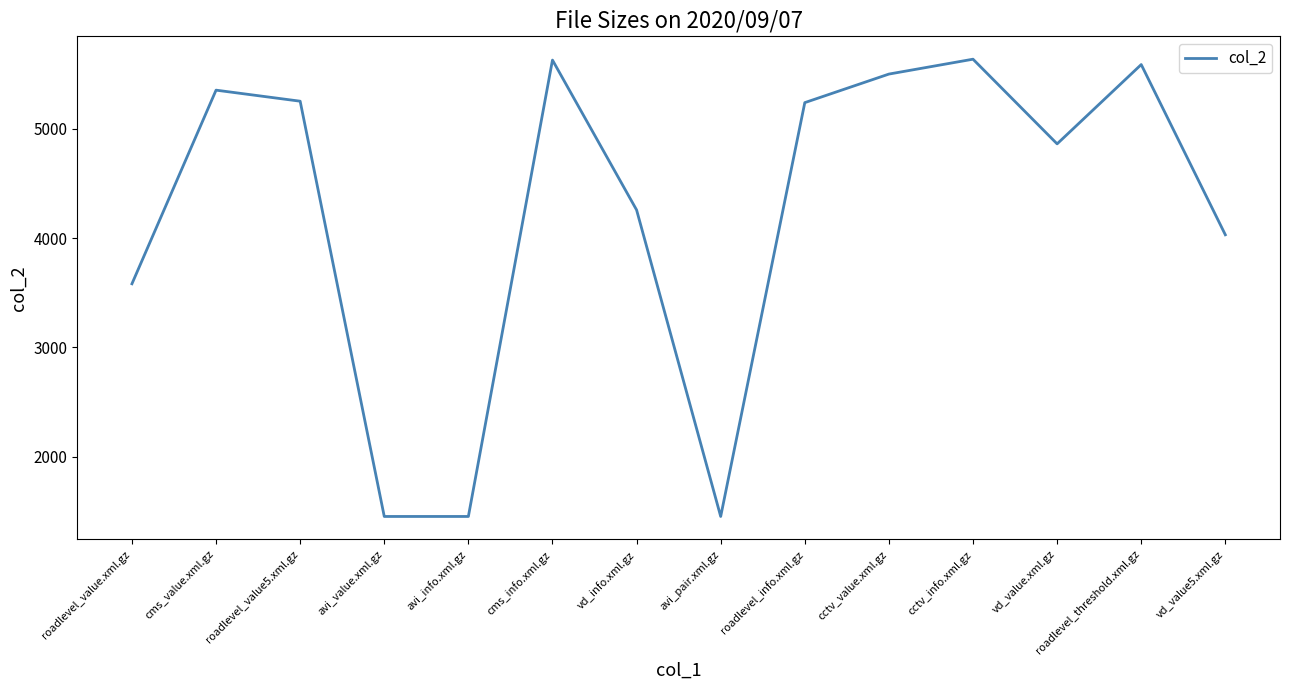

What is the minimum value shown in the chart?

1455